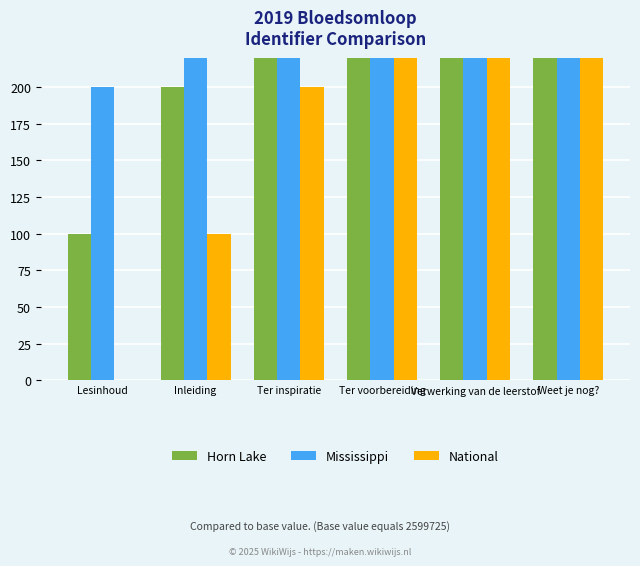

Is the value of Horn Lake at Lesinhoud greater than the value of Mississippi at Inleiding?

No